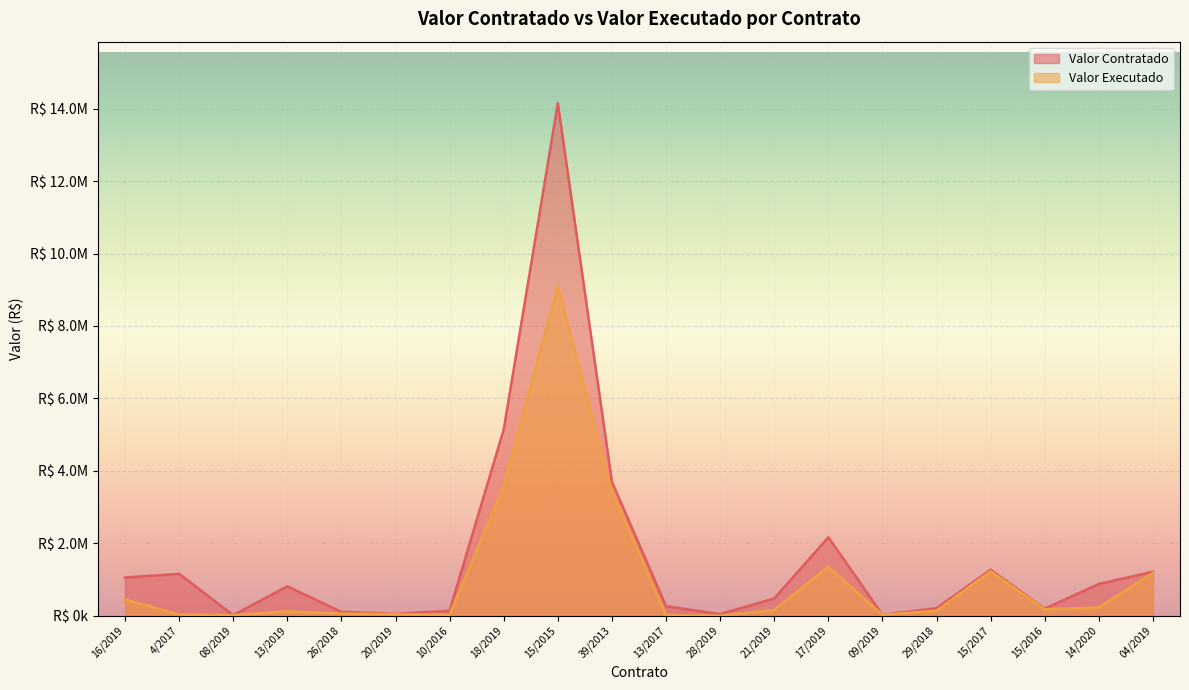

List the labels in order of Valor Executado value, largest first.

15/2015, 18/2019, 39/2013, 17/2019, 15/2017, 04/2019, 16/2019, 14/2020, 15/2016, 21/2019, 29/2018, 13/2019, 26/2018, 20/2019, 4/2017, 09/2019, 10/2016, 13/2017, 08/2019, 28/2019